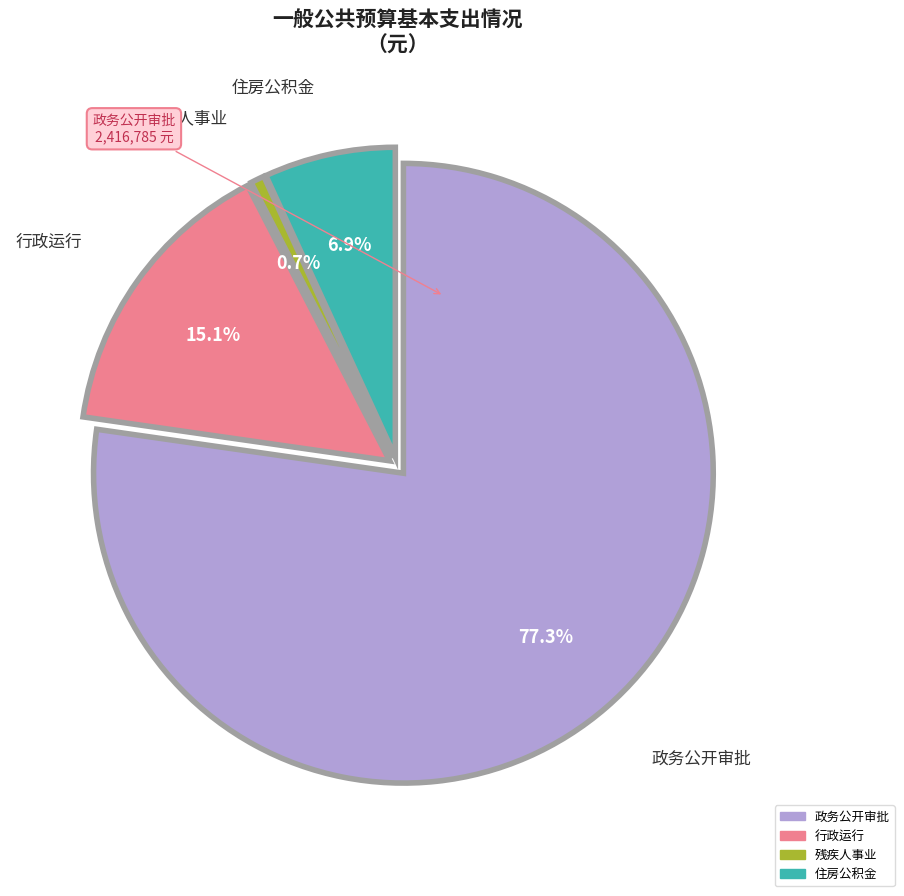

Which category accounts for the majority?

政务公开审批